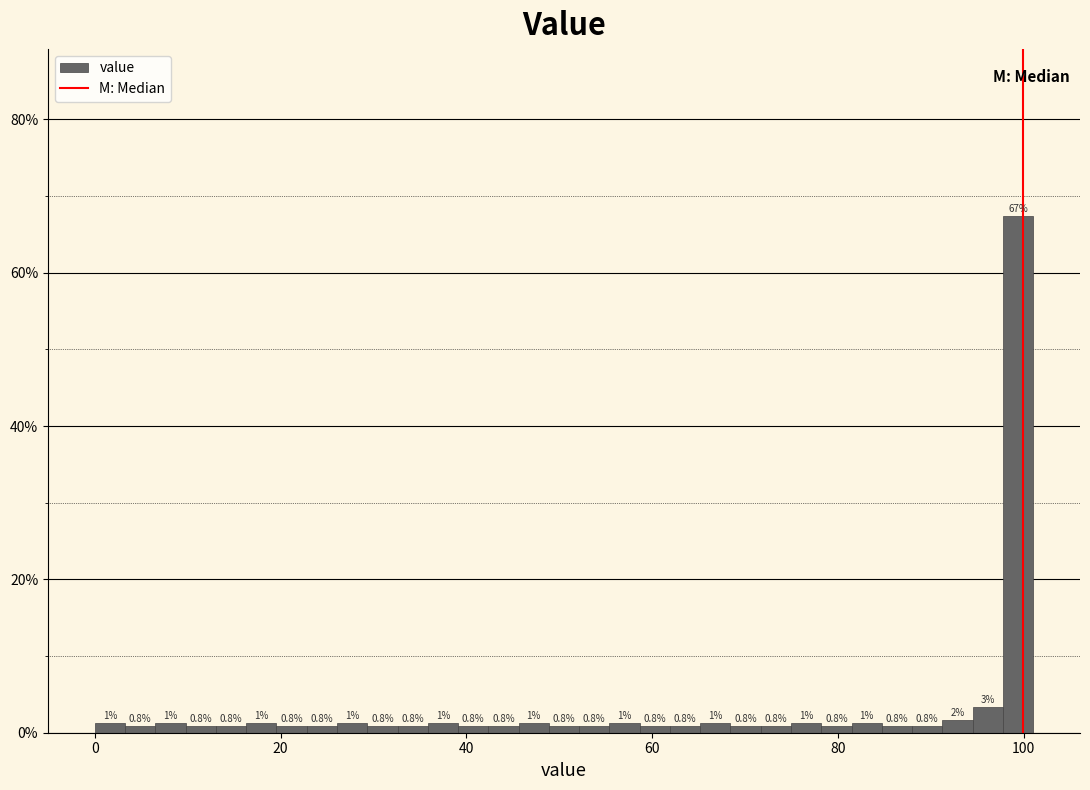

Read against the x-axis, roughly where is the centre of the tallest bar?

100